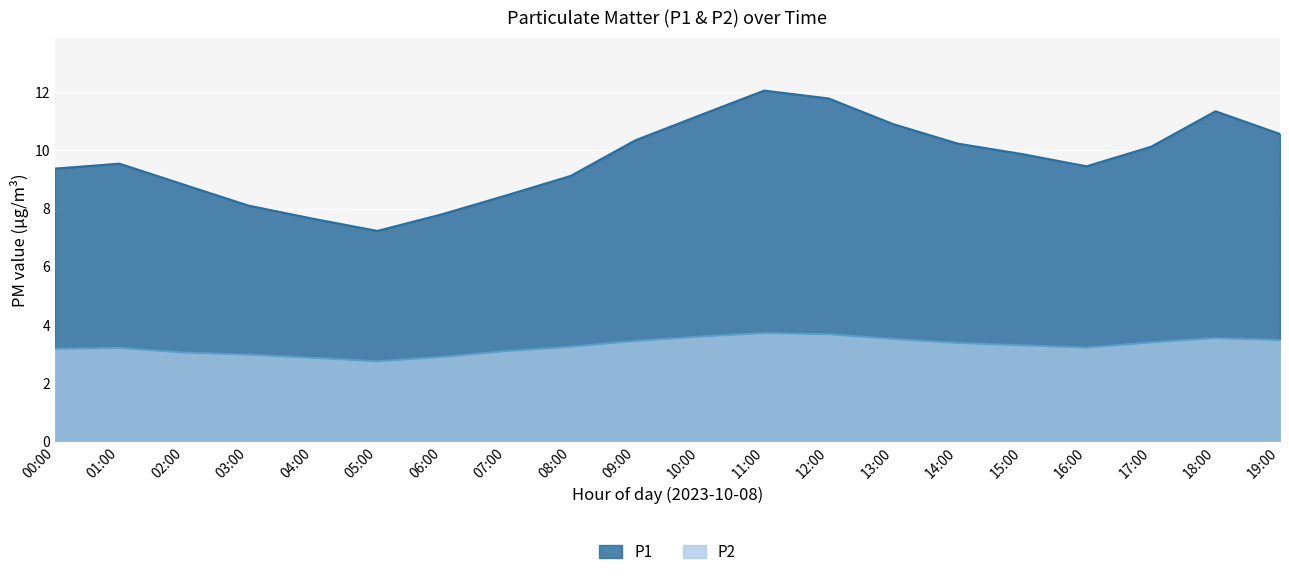

True or false: P1 and P2 intersect in this chart.

False